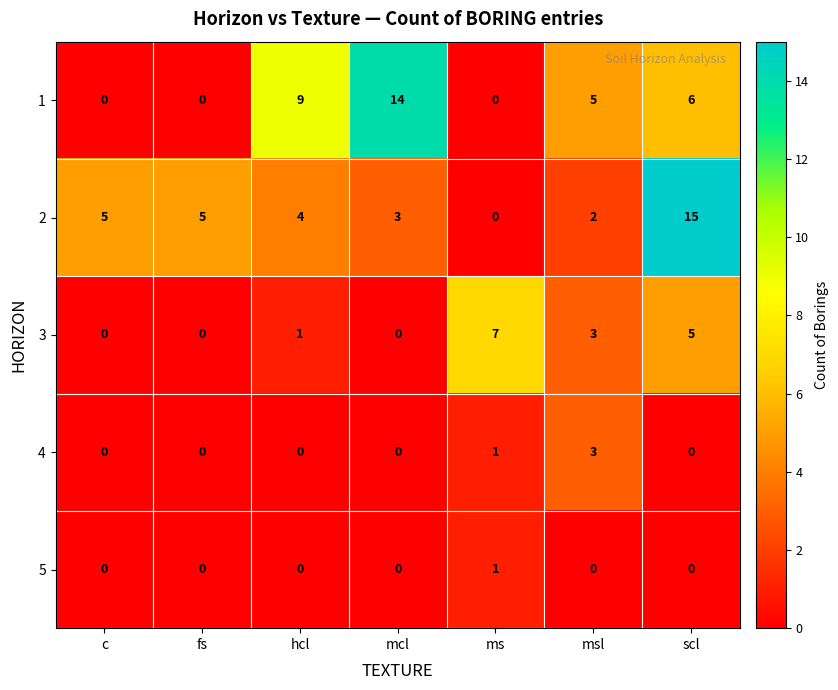

Rank the series by their maximum value, from highest to lowest.

row_1, row_0, row_2, row_3, row_4